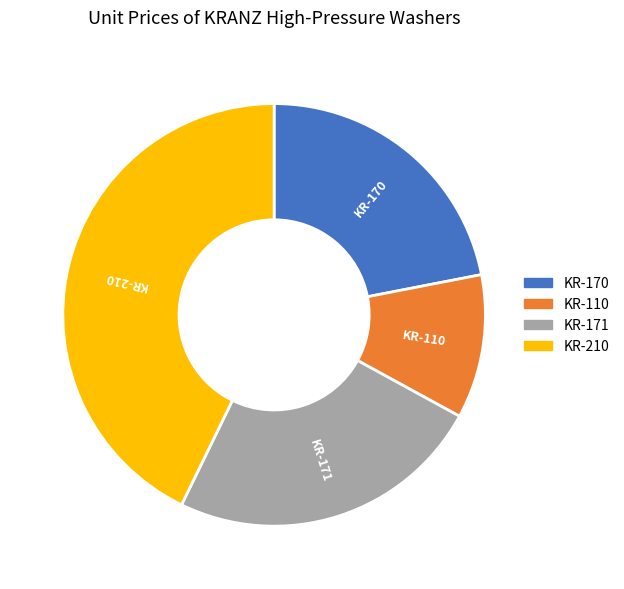

The KR-210 slice represents 32% of the pie. True or false?

False